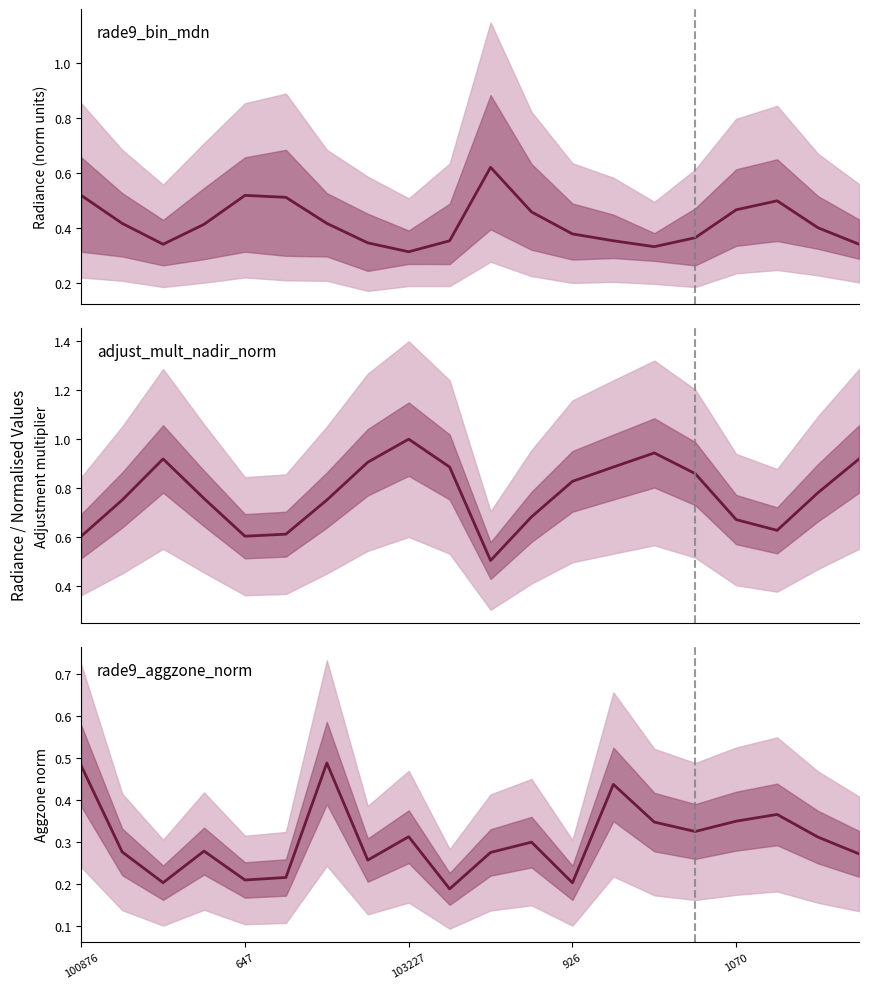

True or false: rade9_bin_mdn and adjust_mult_nadir_norm intersect in this chart.

True